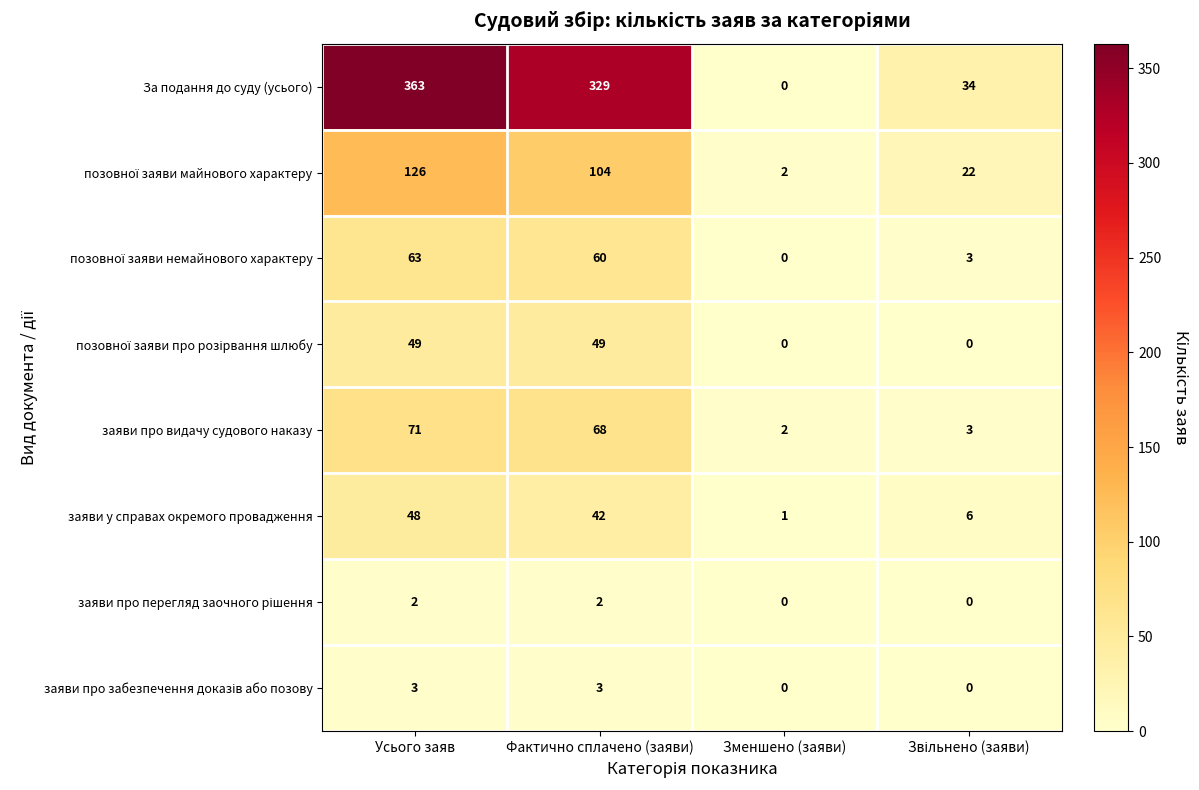

At which category is the sum across all series the highest?

Усього заяв